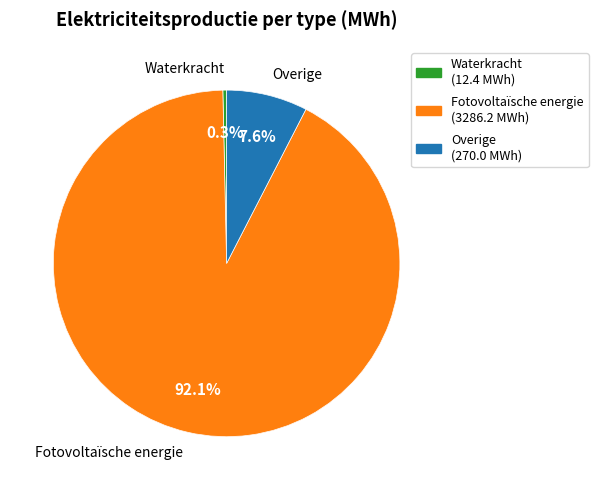

Which category has the biggest portion of the pie?

Fotovoltaïsche energie